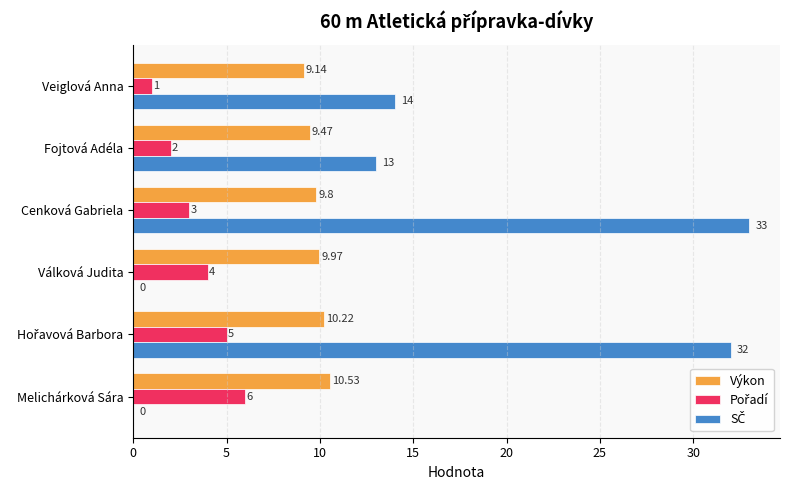

At which category does the chart reach its peak across all series?

Cenková Gabriela